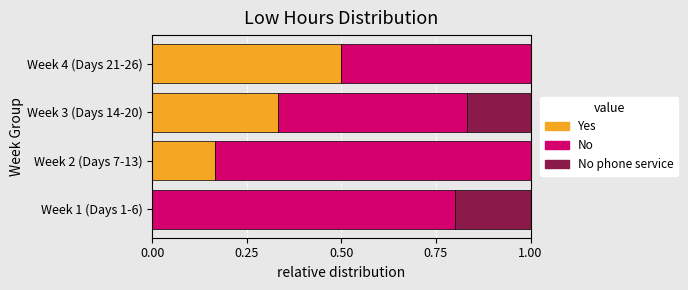

The value of Yes at Week 2 (Days 7-13) is 0.2. True or false?

True